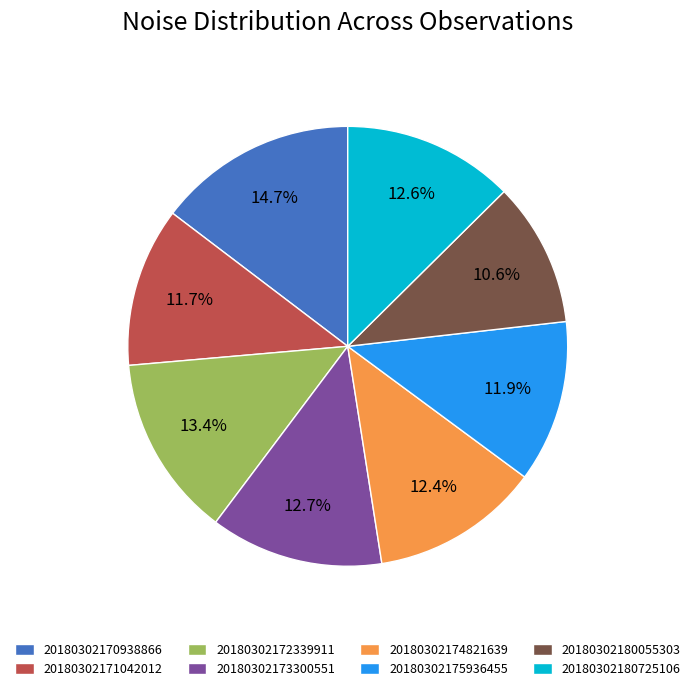

Is there a majority slice in this chart?

No